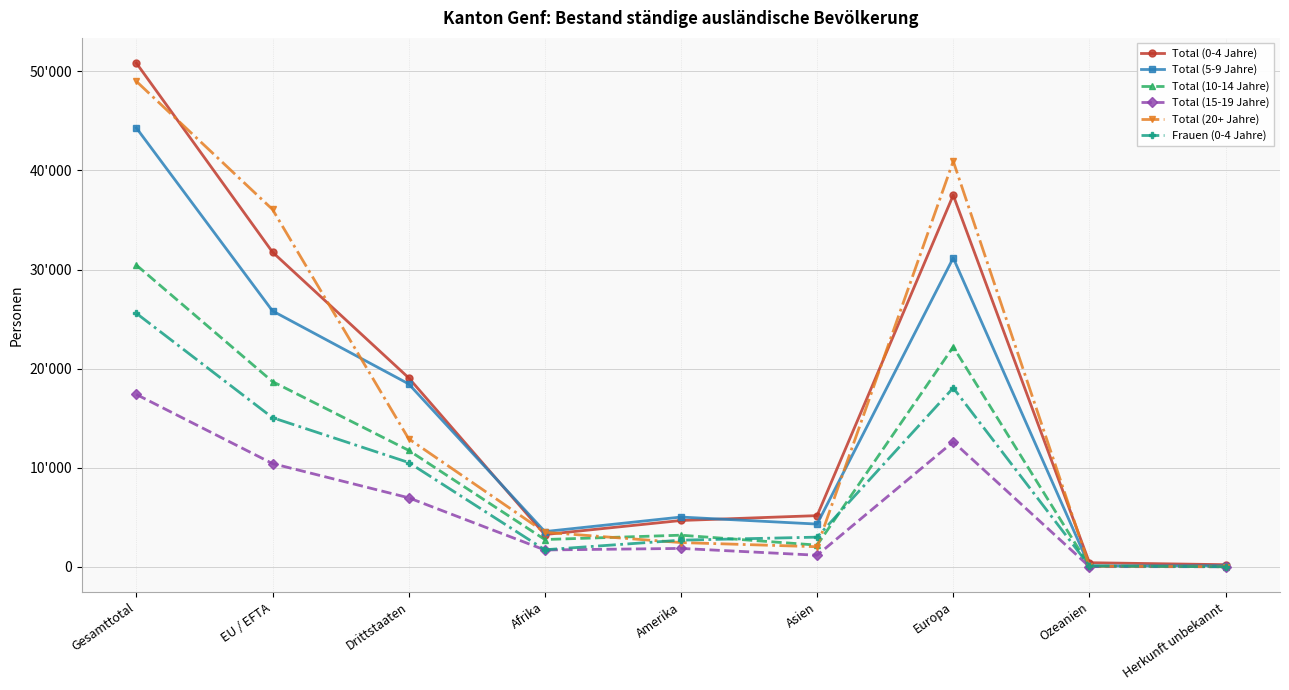

What is the value of the Frauen (0-4 Jahre) point at the 9th from the left?

12